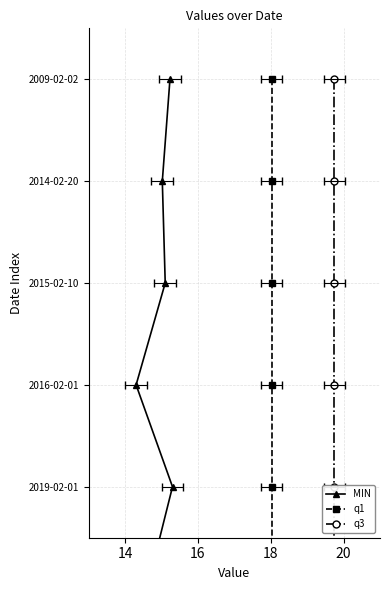

Rank the series by their maximum value, from lowest to highest.

MIN, q1, q3